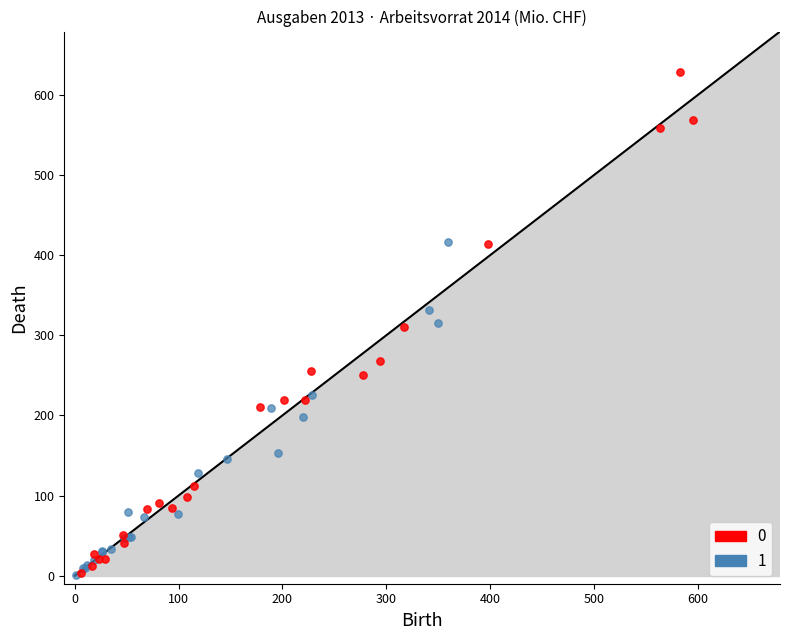

Which series contains the highest Y value?

0